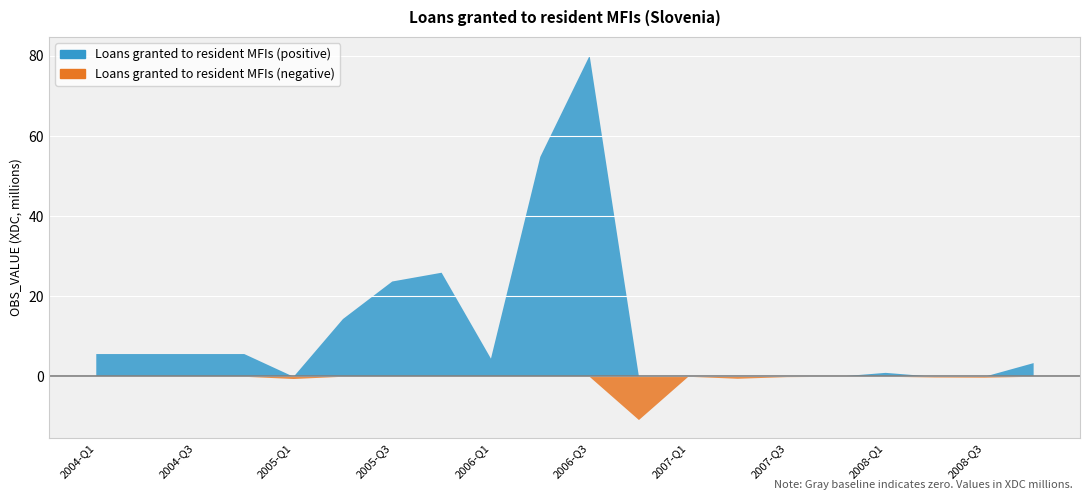

How many positive values are there?

13